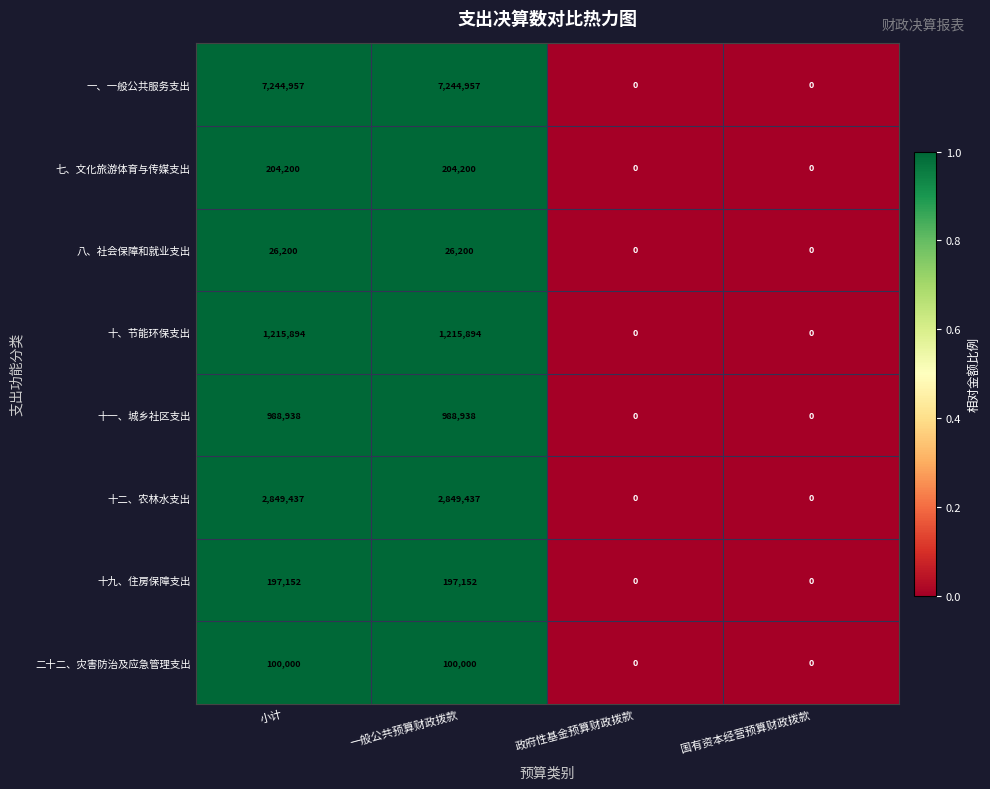

What is the highest value of the 十一、城乡社区支出 series?

988938